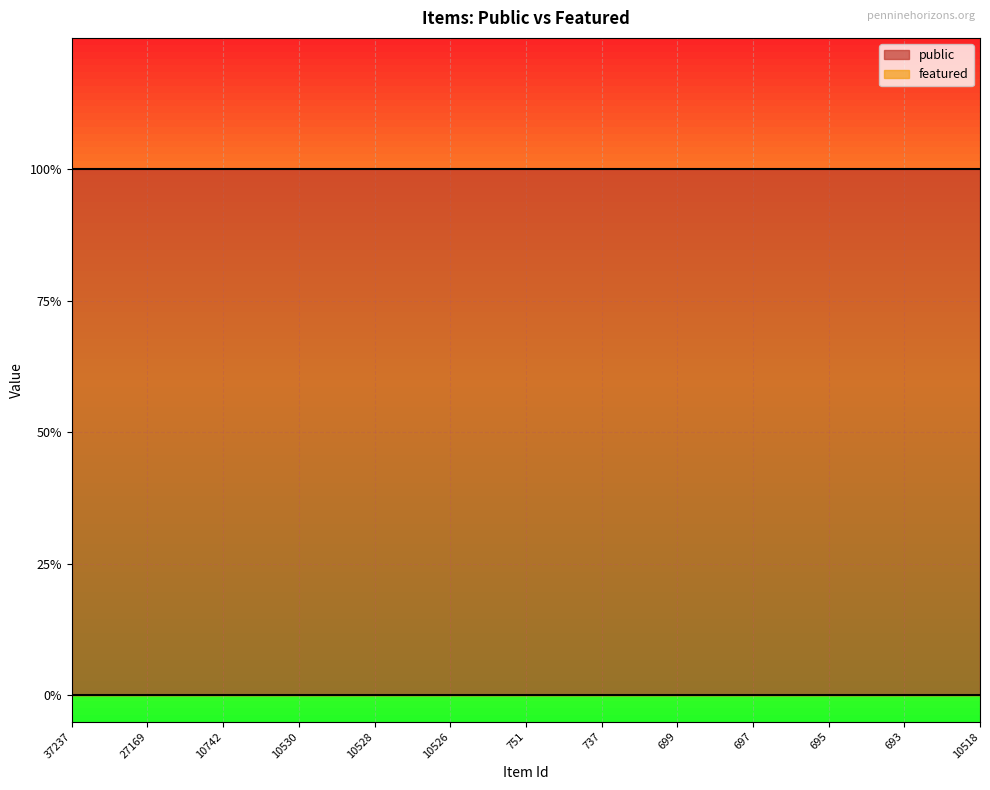

Which series changed the most between 737 and 10518?

public